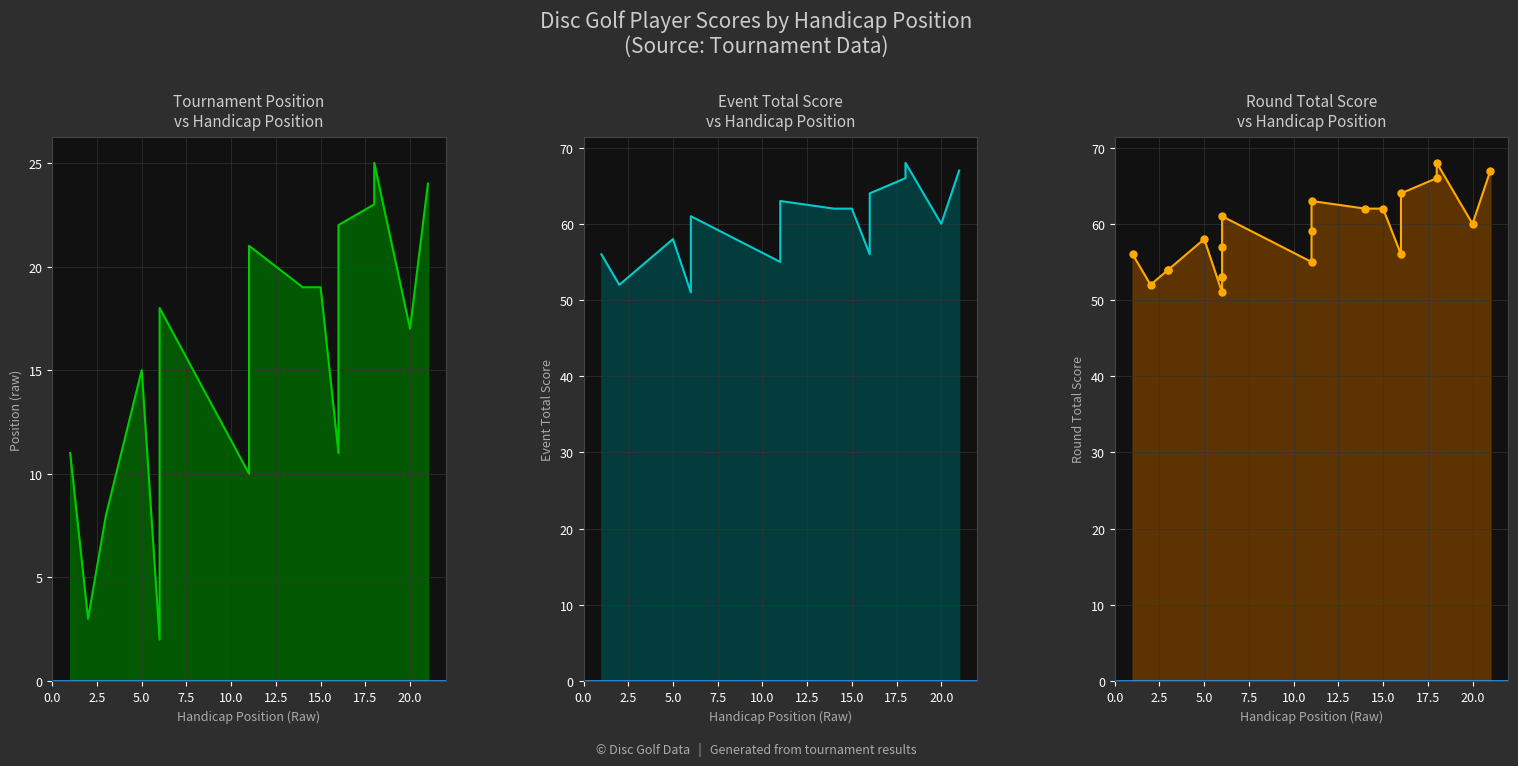

List the series in order of their peak value, highest first.

event_total_score, round_total_score, position_raw